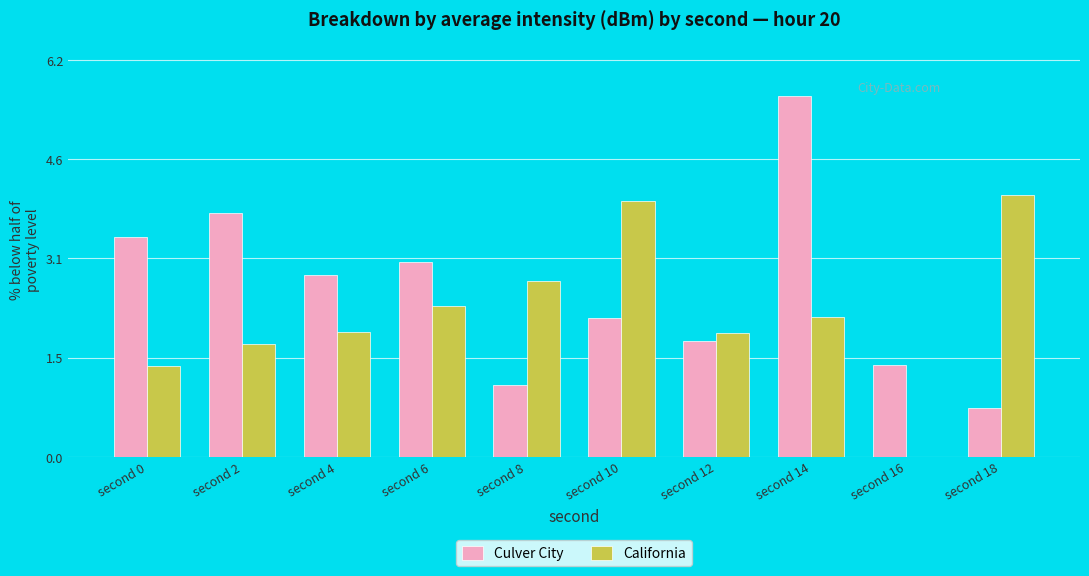

What is the sum of all Culver City values?

26.0